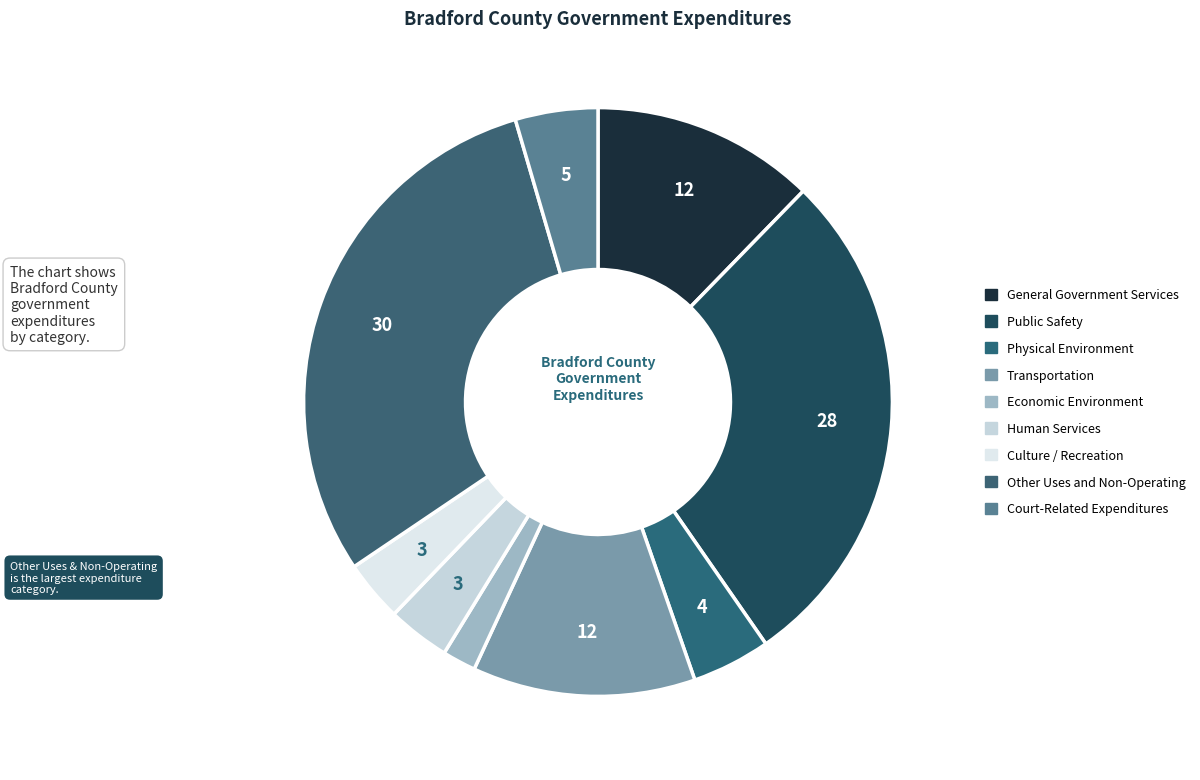

Is it true that Physical Environment is 16% of the pie?

False